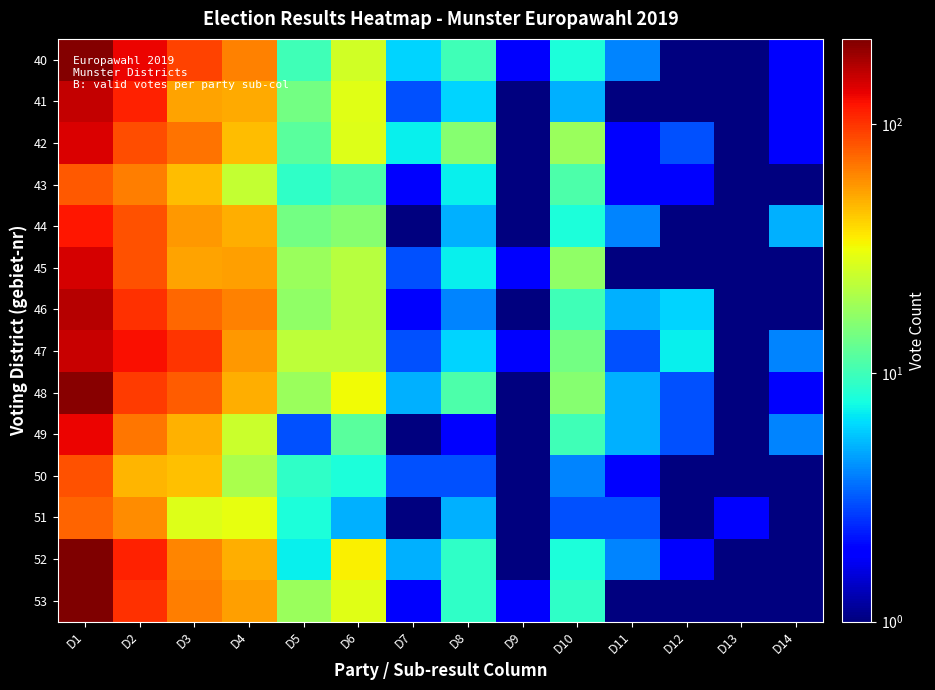

Reading left to right, transcribe all the data shown in this chart.

40: D1=214.0	D2=131.0	D3=91.0	D4=64.0	D5=10.0	D6=26.0	D7=6.0	D8=10.0	D9=2.0	D10=8.0	D11=4.0	D12=0.5	D13=0.5	D14=2.0
41: D1=159.0	D2=112.0	D3=53.0	D4=51.0	D5=14.0	D6=29.0	D7=3.0	D8=6.0	D9=0.5	D10=5.0	D11=1.0	D12=1.0	D13=0.5	D14=2.0
42: D1=144.0	D2=86.0	D3=70.0	D4=46.0	D5=12.0	D6=28.0	D7=7.0	D8=16.0	D9=1.0	D10=18.0	D11=2.0	D12=3.0	D13=0.5	D14=2.0
43: D1=81.0	D2=65.0	D3=46.0	D4=24.0	D5=9.0	D6=11.0	D7=2.0	D8=7.0	D9=1.0	D10=11.0	D11=2.0	D12=2.0	D13=0.5	D14=1.0
44: D1=117.0	D2=84.0	D3=57.0	D4=50.0	D5=14.0	D6=16.0	D7=0.5	D8=5.0	D9=0.5	D10=8.0	D11=4.0	D12=1.0	D13=0.5	D14=5.0
45: D1=146.0	D2=85.0	D3=53.0	D4=54.0	D5=18.0	D6=22.0	D7=3.0	D8=7.0	D9=2.0	D10=17.0	D11=1.0	D12=1.0	D13=1.0	D14=0.5
46: D1=168.0	D2=103.0	D3=74.0	D4=64.0	D5=17.0	D6=22.0	D7=2.0	D8=4.0	D9=1.0	D10=10.0	D11=5.0	D12=6.0	D13=0.5	D14=0.5
47: D1=156.0	D2=123.0	D3=100.0	D4=56.0	D5=23.0	D6=23.0	D7=3.0	D8=6.0	D9=2.0	D10=14.0	D11=3.0	D12=7.0	D13=1.0	D14=4.0
48: D1=210.0	D2=96.0	D3=79.0	D4=50.0	D5=18.0	D6=32.0	D7=5.0	D8=11.0	D9=1.0	D10=16.0	D11=5.0	D12=3.0	D13=0.5	D14=2.0
49: D1=130.0	D2=68.0	D3=49.0	D4=25.0	D5=3.0	D6=12.0	D7=1.0	D8=2.0	D9=0.5	D10=10.0	D11=5.0	D12=3.0	D13=0.5	D14=4.0
50: D1=84.0	D2=48.0	D3=45.0	D4=20.0	D5=9.0	D6=8.0	D7=3.0	D8=3.0	D9=1.0	D10=4.0	D11=2.0	D12=0.5	D13=0.5	D14=0.5
51: D1=76.0	D2=60.0	D3=28.0	D4=30.0	D5=8.0	D6=5.0	D7=1.0	D8=5.0	D9=0.5	D10=3.0	D11=3.0	D12=0.5	D13=2.0	D14=1.0
52: D1=218.0	D2=110.0	D3=63.0	D4=50.0	D5=7.0	D6=34.0	D7=5.0	D8=9.0	D9=1.0	D10=8.0	D11=4.0	D12=2.0	D13=1.0	D14=1.0
53: D1=220.0	D2=101.0	D3=65.0	D4=54.0	D5=18.0	D6=29.0	D7=2.0	D8=9.0	D9=2.0	D10=9.0	D11=1.0	D12=1.0	D13=1.0	D14=0.5